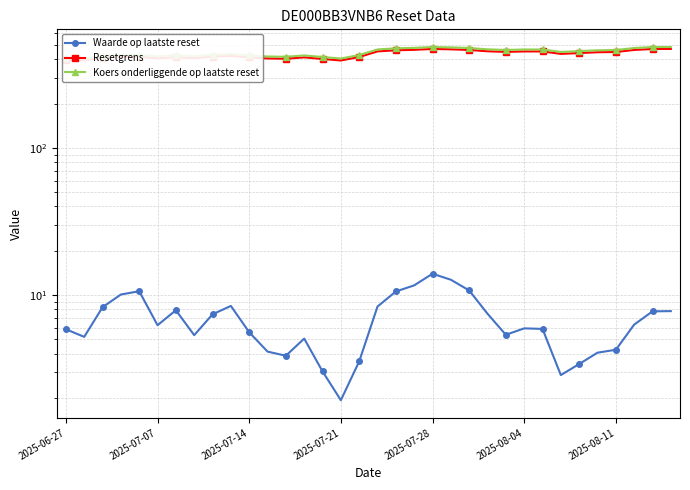

Reading right to left, extract all data points from this chart.

Waarde op laatste reset: 7.8	7.8	6.3	4.2	4.1	3.4	2.9	5.9	5.9	5.4	7.5	10.8	12.7	14.0	11.6	10.6	8.4	3.5	1.9	3.0	5.1	3.9	4.1	5.6	8.4	7.4	5.3	7.9	6.2	10.6	10.1	8.3	5.2	5.9
Resetgrens: 470.5	470.2	463.1	448.5	446.9	441.1	435.5	452.4	452.6	449.1	453.6	463.0	467.7	470.4	464.0	460.8	452.7	414.8	392.8	402.3	412.2	403.8	405.4	412.6	421.8	417.8	407.3	413.4	406.1	416.4	414.9	408.8	393.3	396.0
Koers onderliggende op laatste reset: 485.0	484.8	477.4	462.4	460.7	454.7	448.9	466.4	466.6	463.0	467.7	477.3	482.2	485.0	478.3	475.0	466.7	427.6	404.9	414.8	425.0	416.3	418.0	425.3	434.9	430.7	419.9	426.2	418.7	429.3	427.8	421.5	405.5	408.3